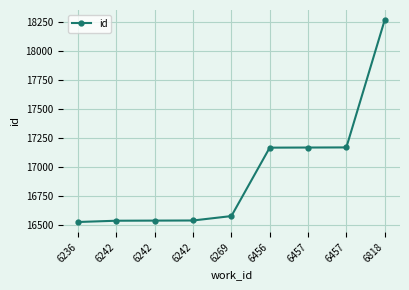

Read the value at 6236, to the nearest 100.

16500